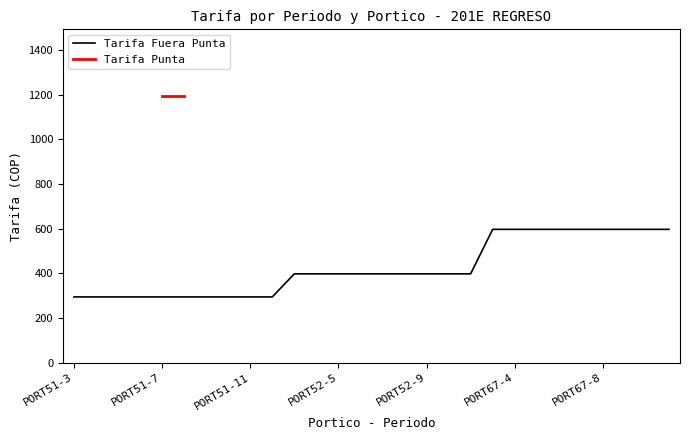

Where does the data first go above 397?

3